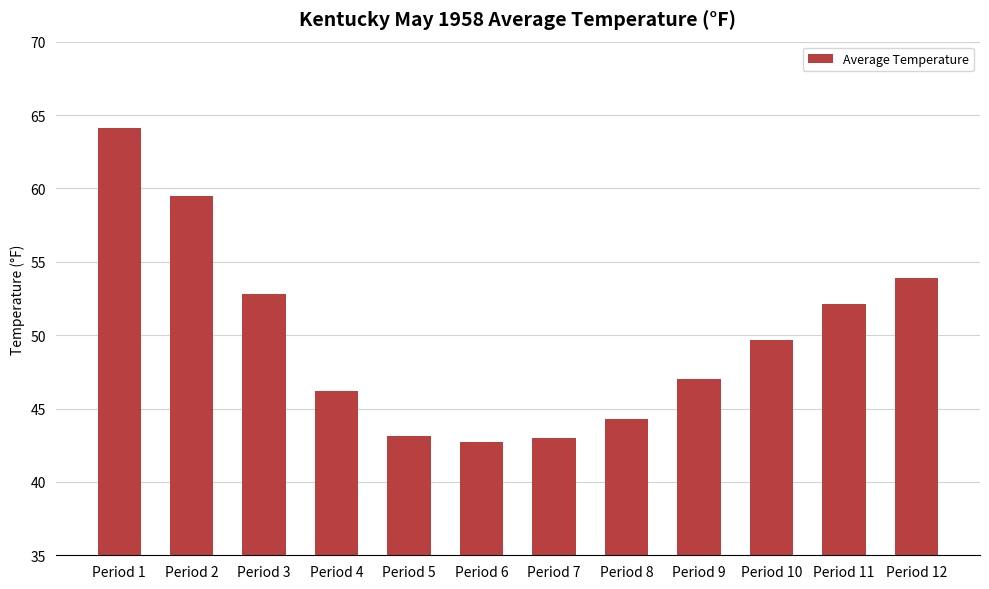

At which label does the data first exceed 49?

Period 1